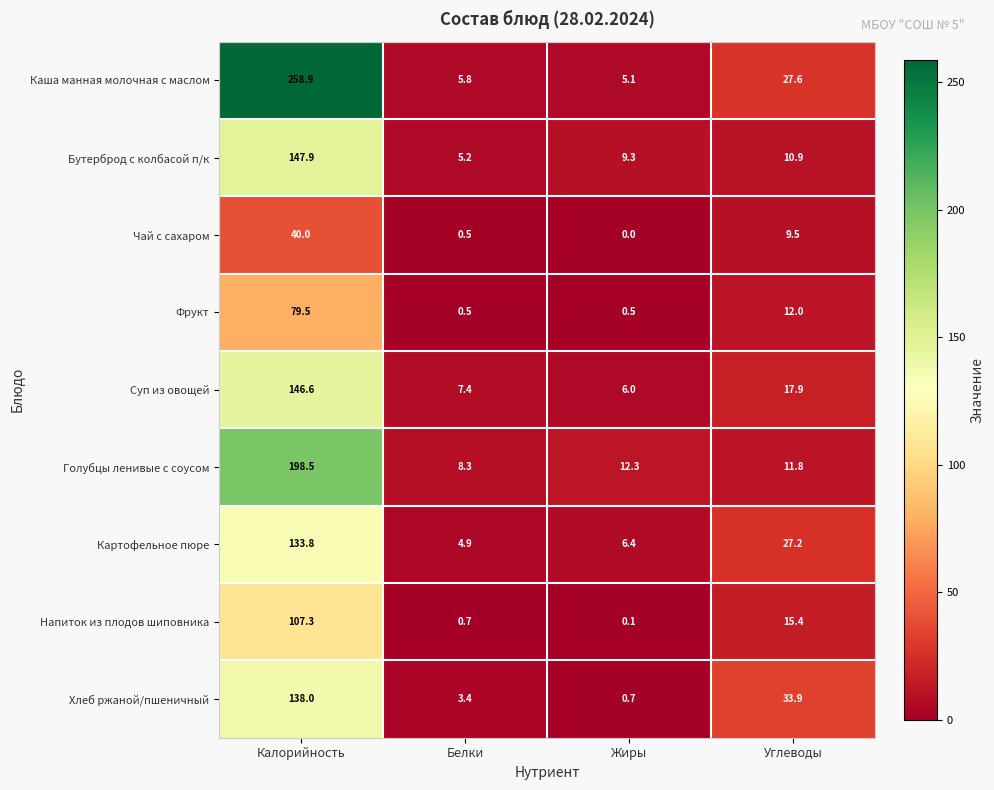

What is the difference between the maximum and minimum values in the Голубцы ленивые с соусом series?

190.2